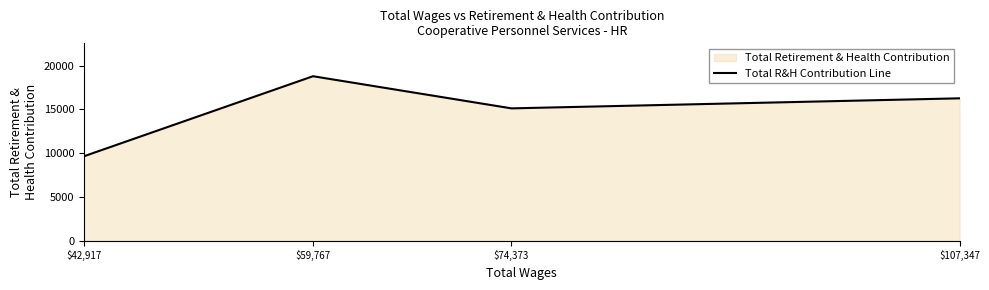

What is the label of the 2nd point from the right?

$74,373